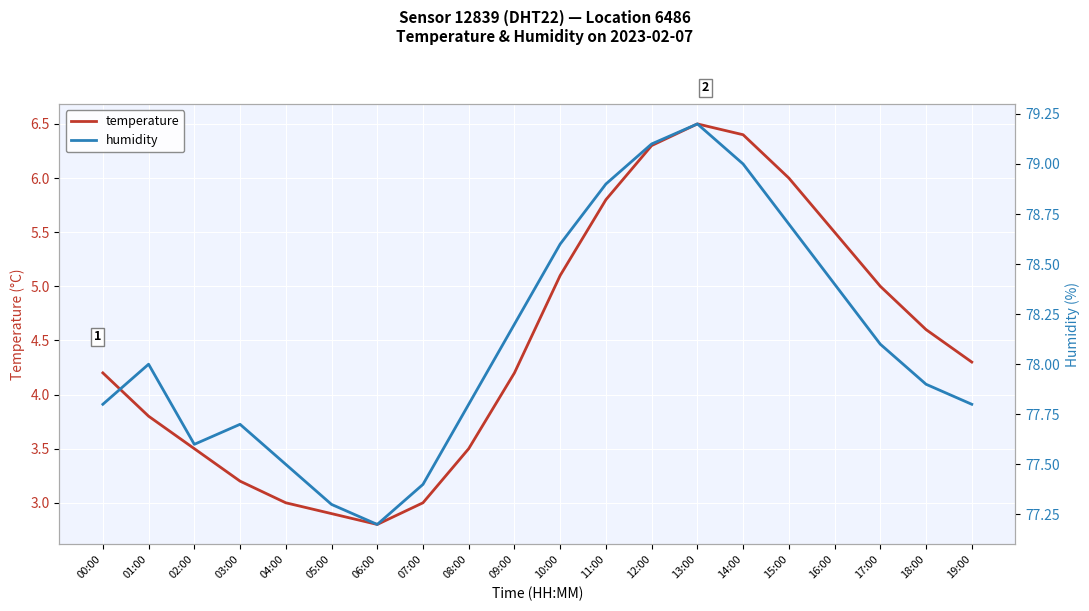

What value does the temperature series have at 05:00?

2.9